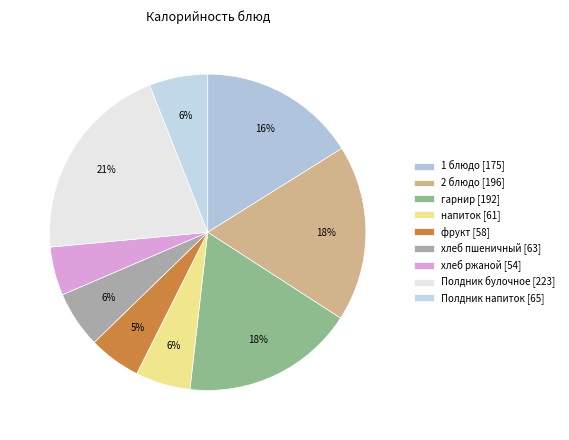

What is the smallest slice in the pie chart?

хлеб ржаной